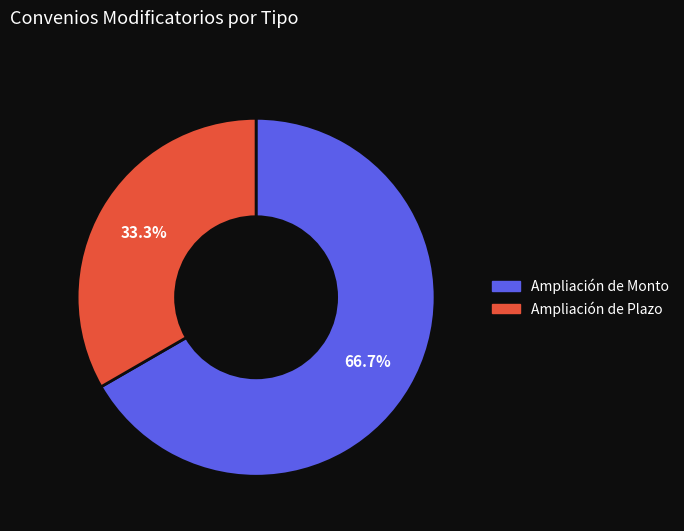

What is the largest slice in the pie chart?

Ampliación de Monto